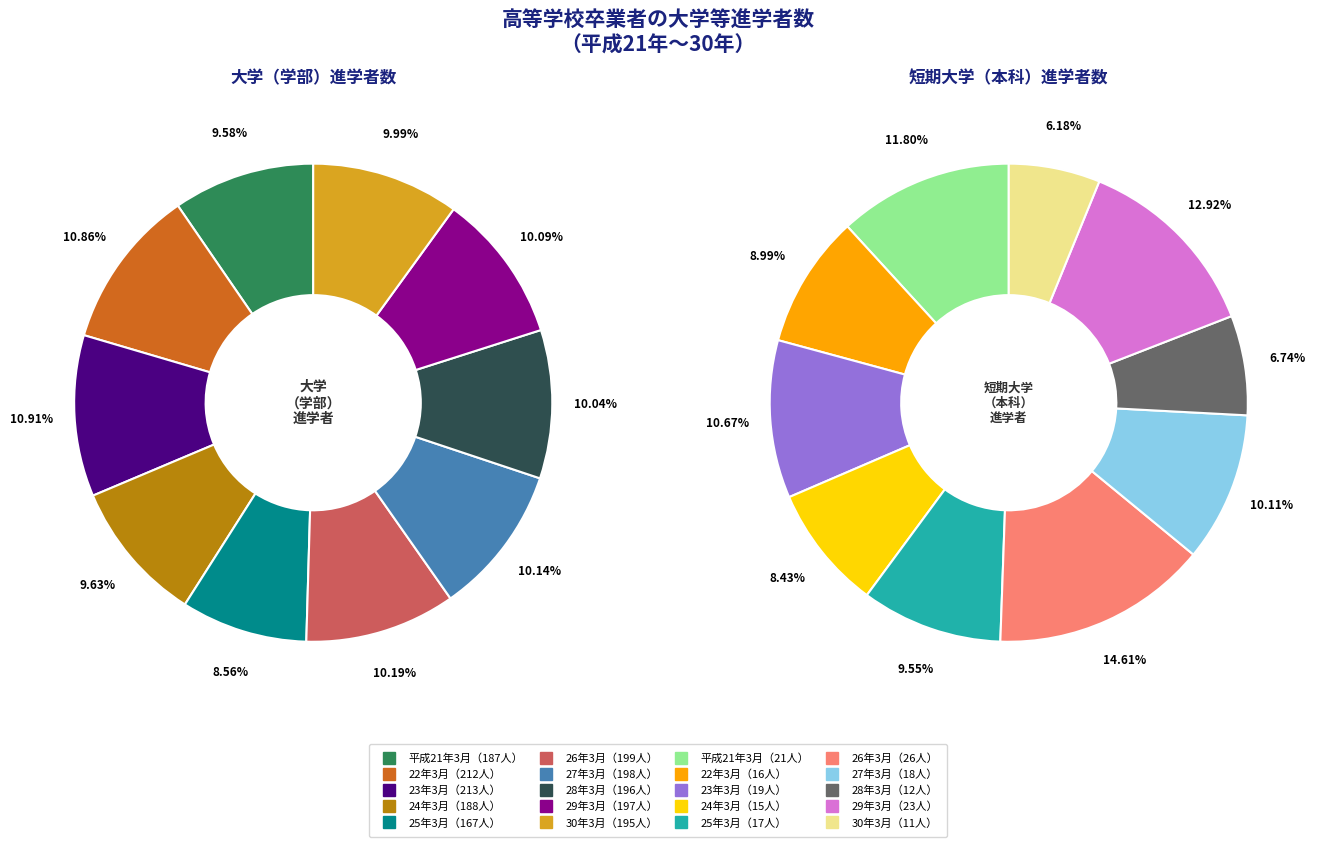

What is the change in value from 29年3月 to 30年3月?

-14